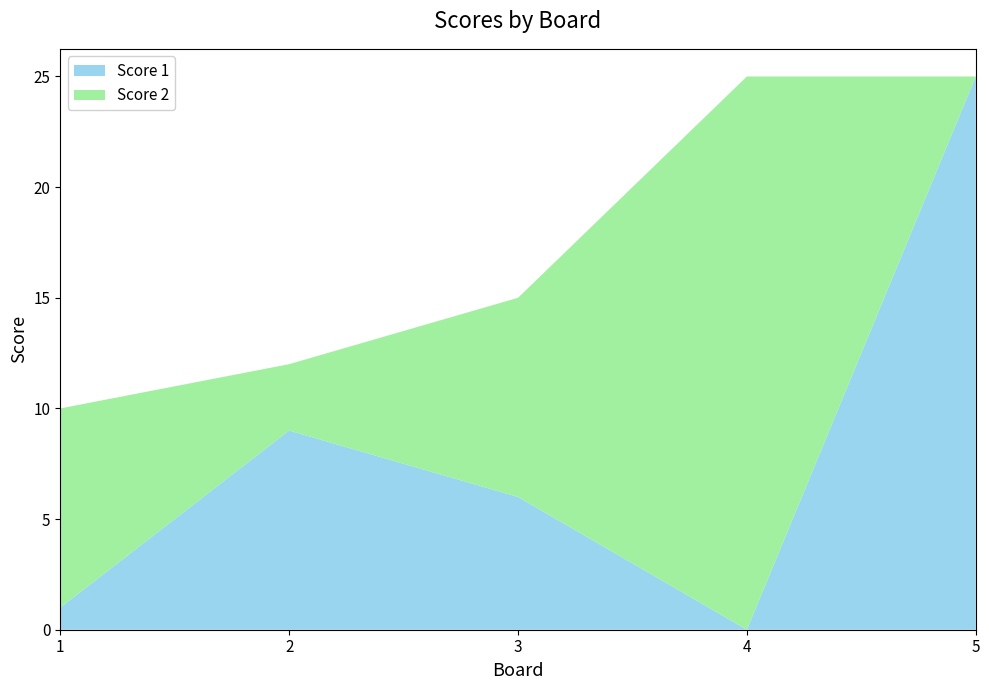

Reading left to right, what are all the values shown in this chart?

Score 1: 1=1	2=9	3=6	4=0	5=25
Score 2: 1=9	2=3	3=9	4=25	5=0